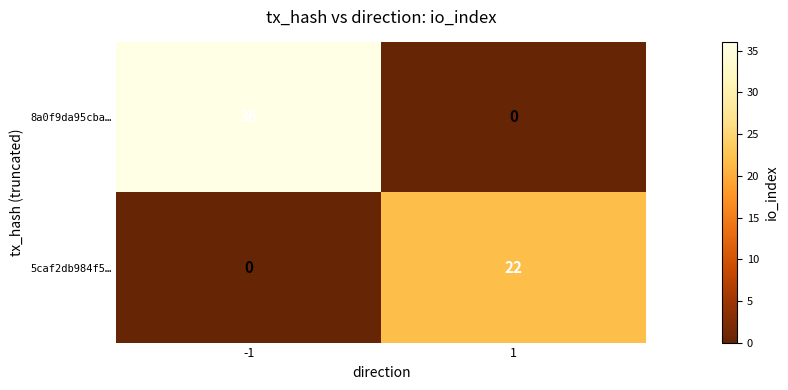

What is the maximum value shown in the chart?

36